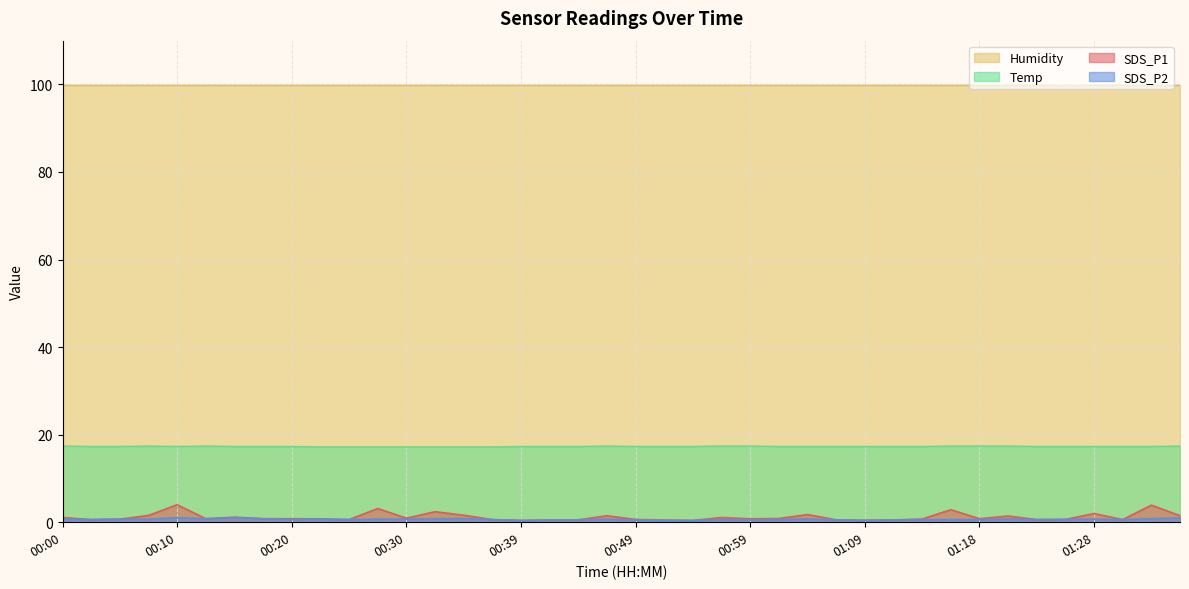

Which series has the widest spread of values?

SDS_P1